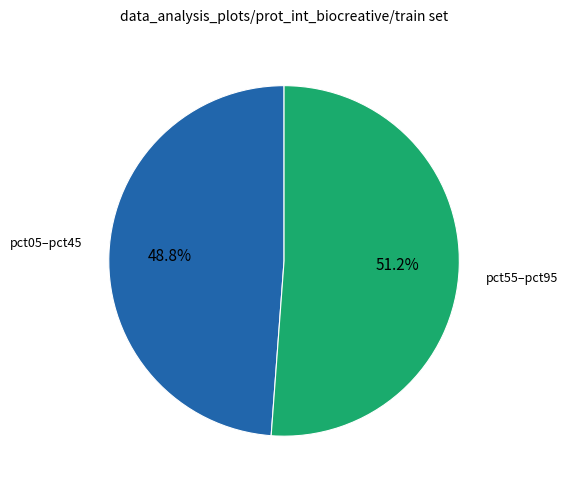

Is there any slice that represents more than half of the pie?

Yes